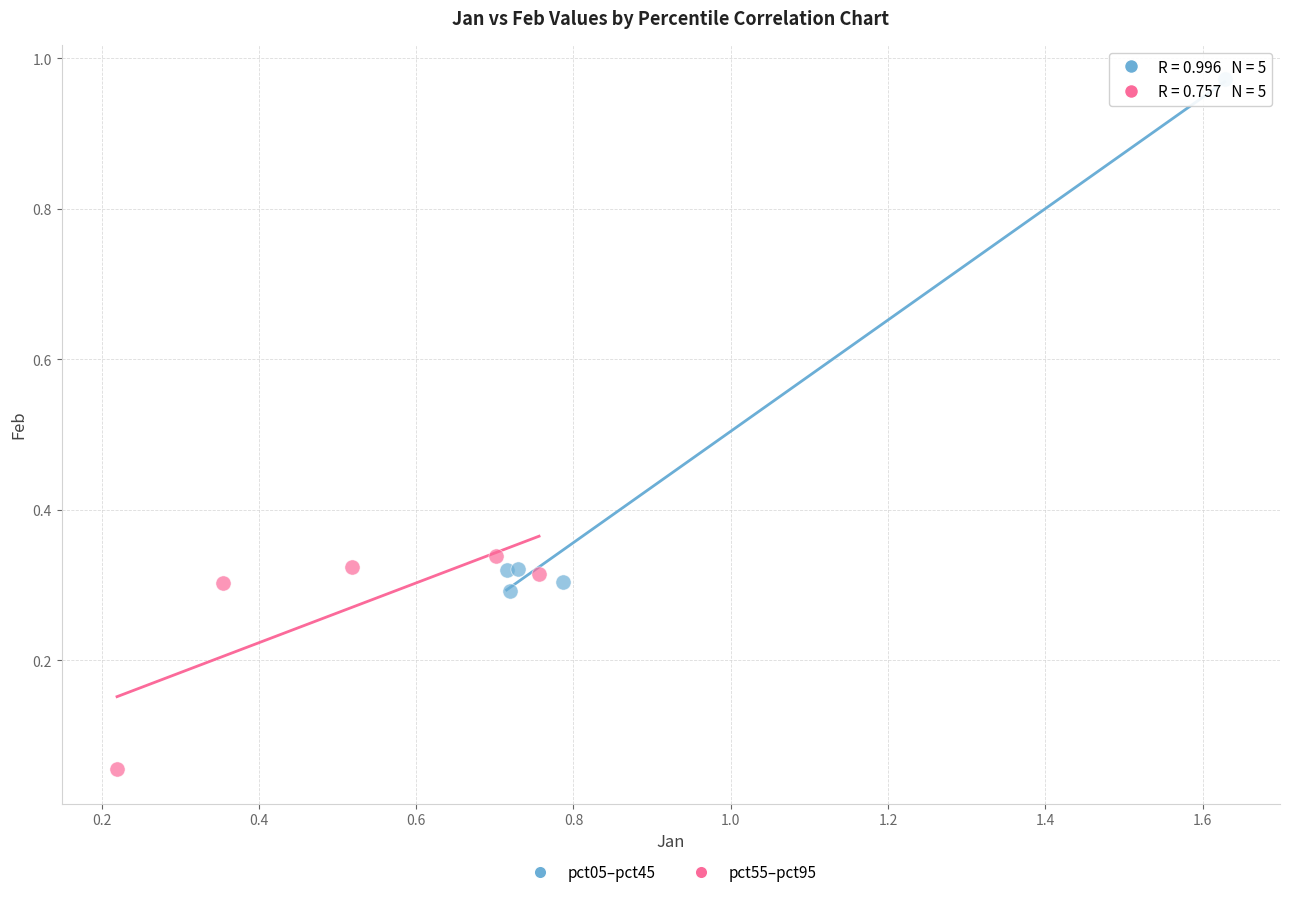

What are all the series names shown in the legend?

pct05–pct45, pct55–pct95